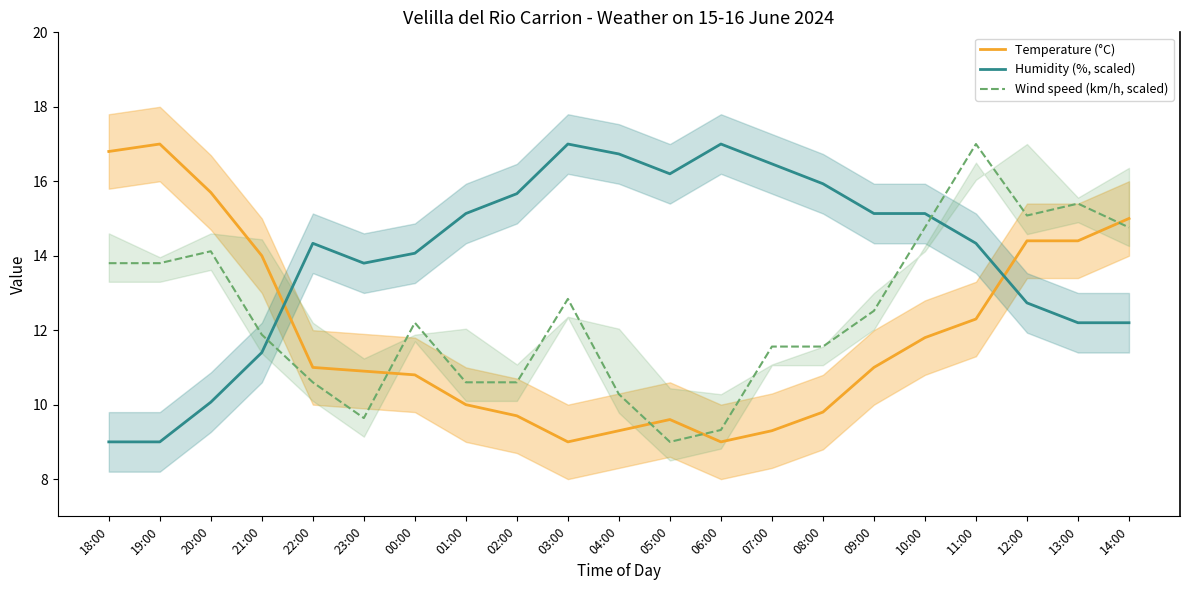

At which label does Temperature (°C) first exceed 11?

18:00